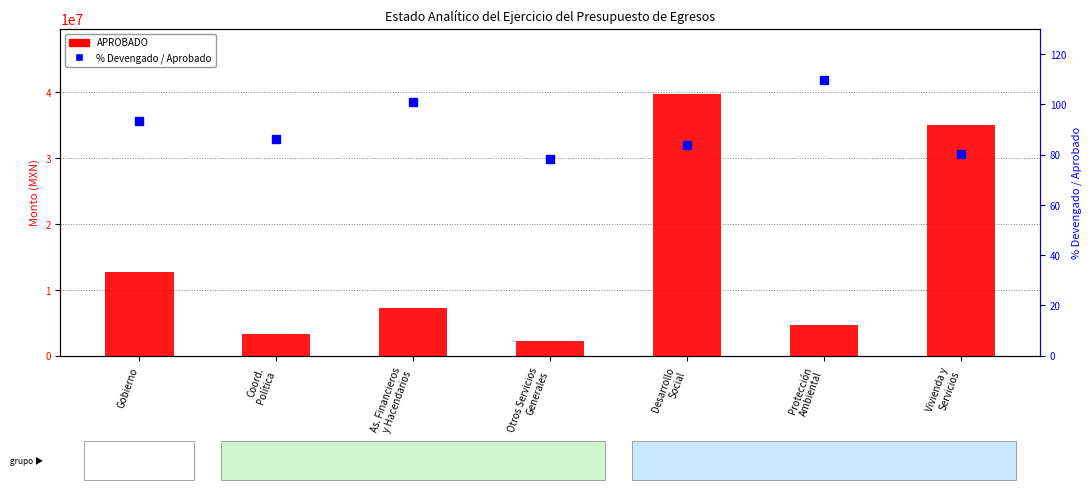

What is the total value across all series at Desarrollo
Social?

39686513.6